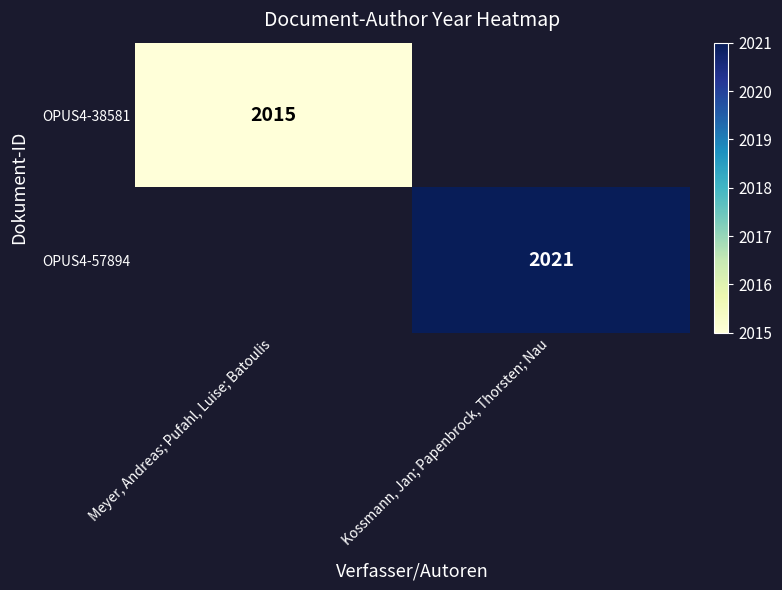

The OPUS4-38581 series shows 3519 at Meyer, Andreas; Pufahl, Luise; Batoulis. True or false?

False